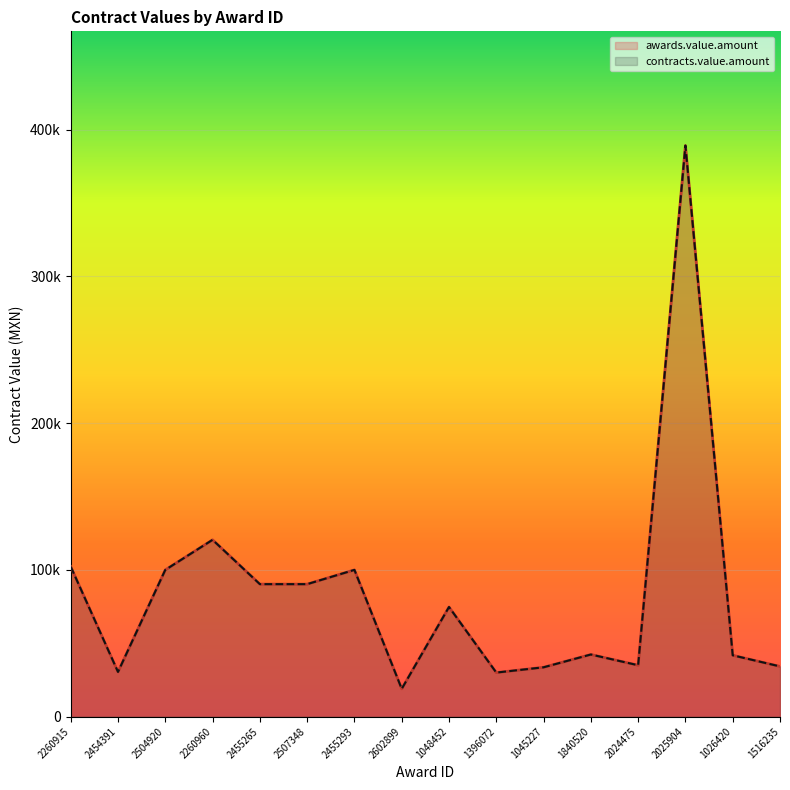

Does the chart display data point markers on the line(s)?

No